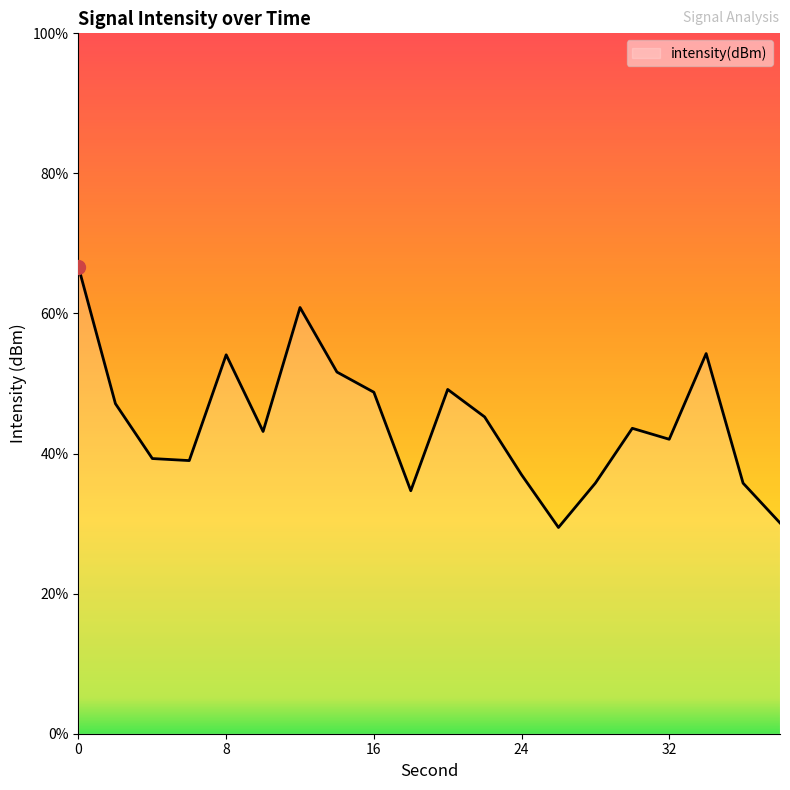

List the labels in order of value, smallest first.

26, 38, 18, 36, 28, 24, 6, 4, 32, 10, 30, 22, 2, 16, 20, 14, 8, 34, 12, 0